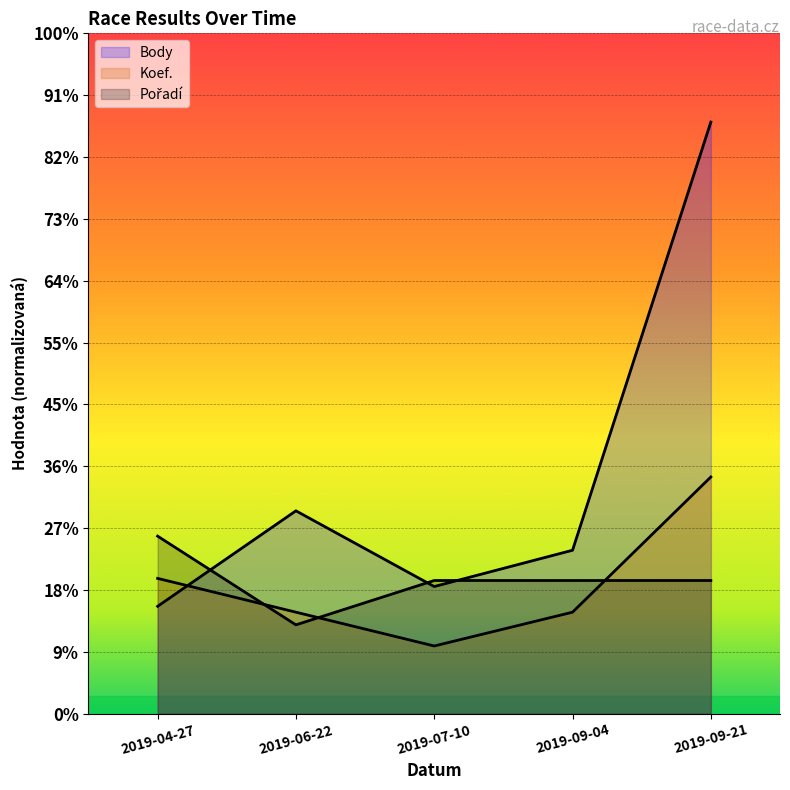

True or false: Koef. has more than 1 points higher than both neighbors.

False